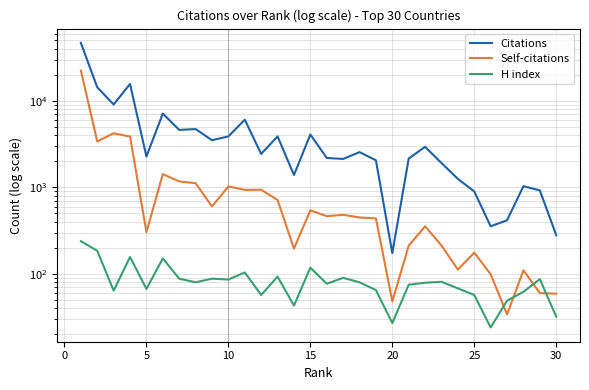

True or false: Self-citations and Citations cross at least once.

False